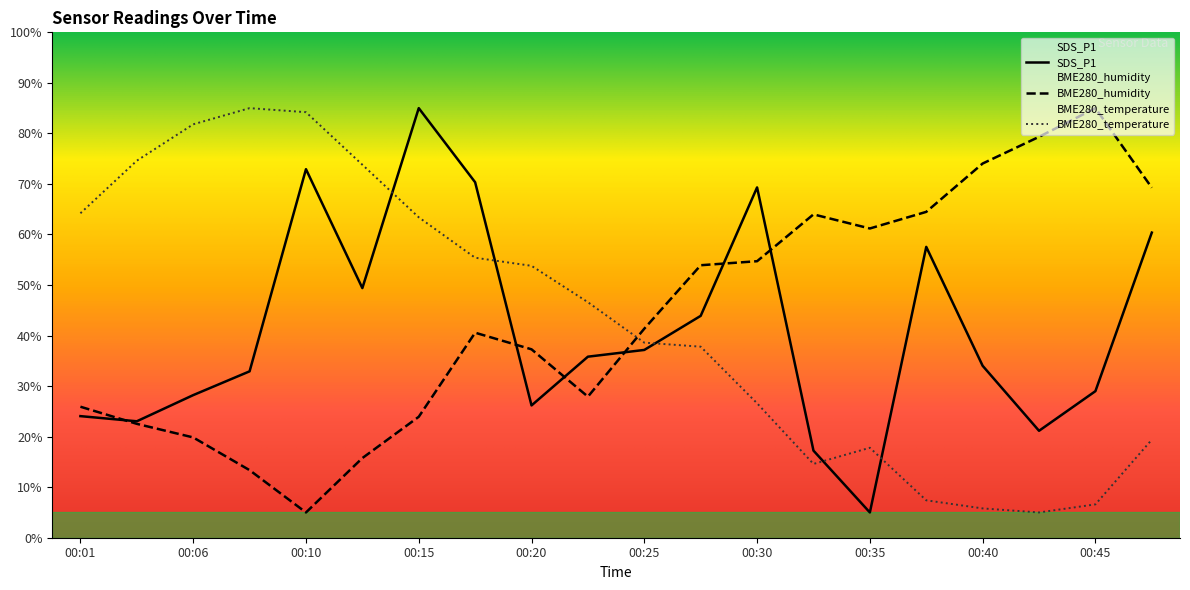

How many interior local valleys does the BME280_temperature series have?

2